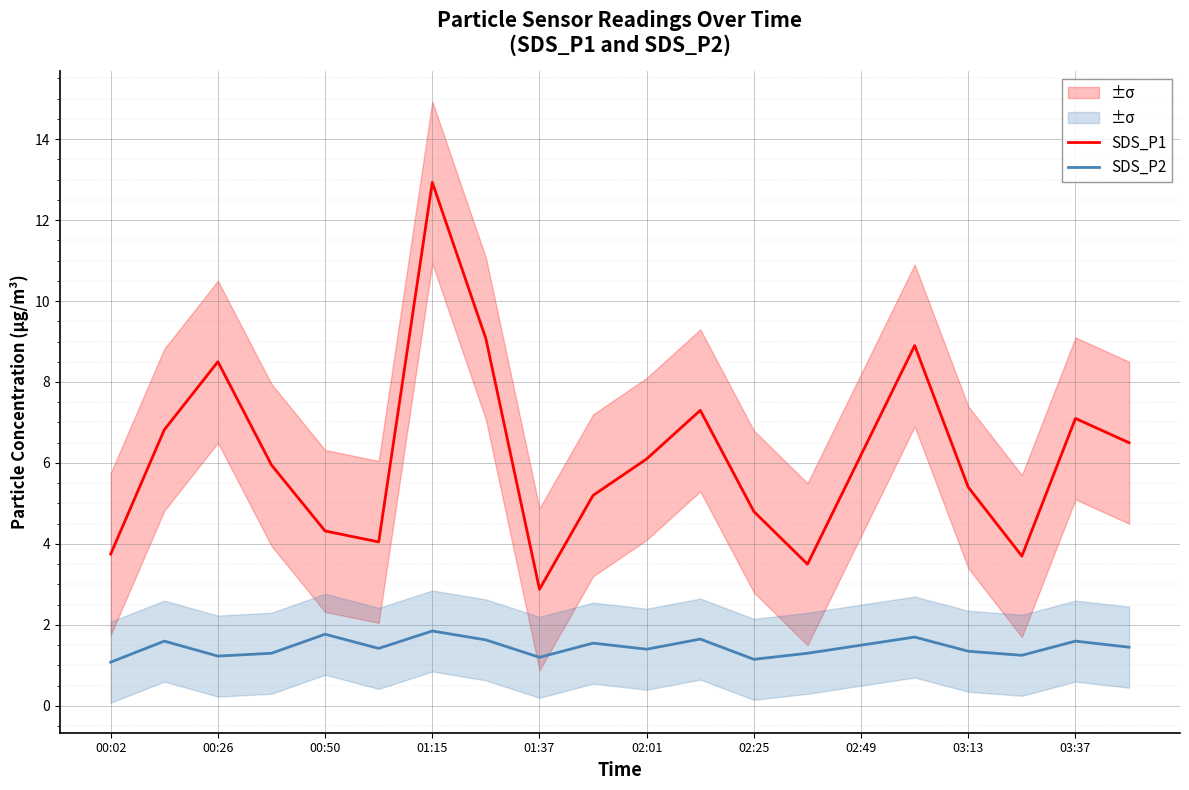

At which category does SDS_P1 reach its first local peak?

00:26